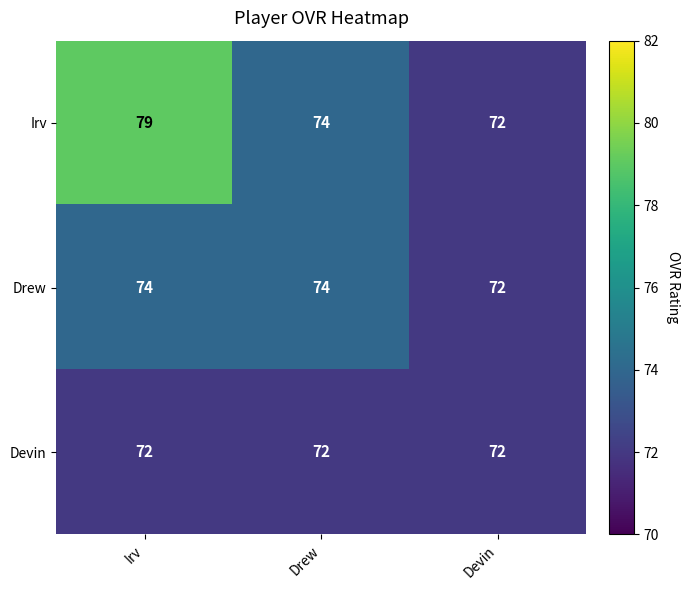

At how many categories does at least one series exceed 76?

1